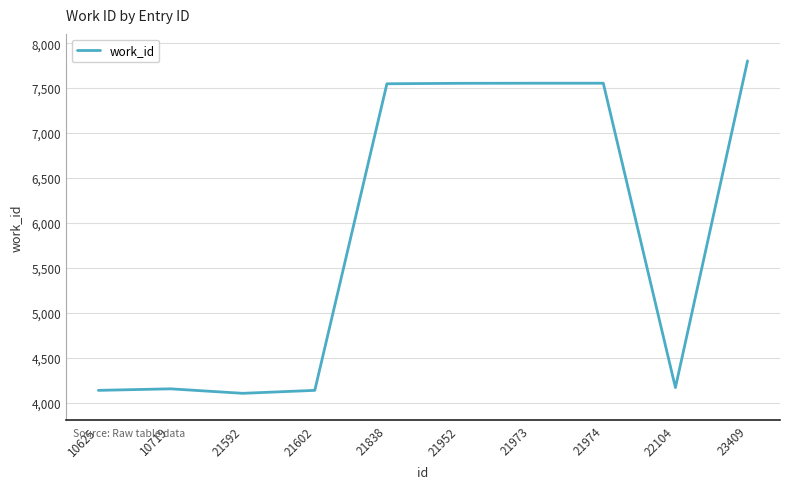

Which has a higher value, 10625 or 21974?

21974